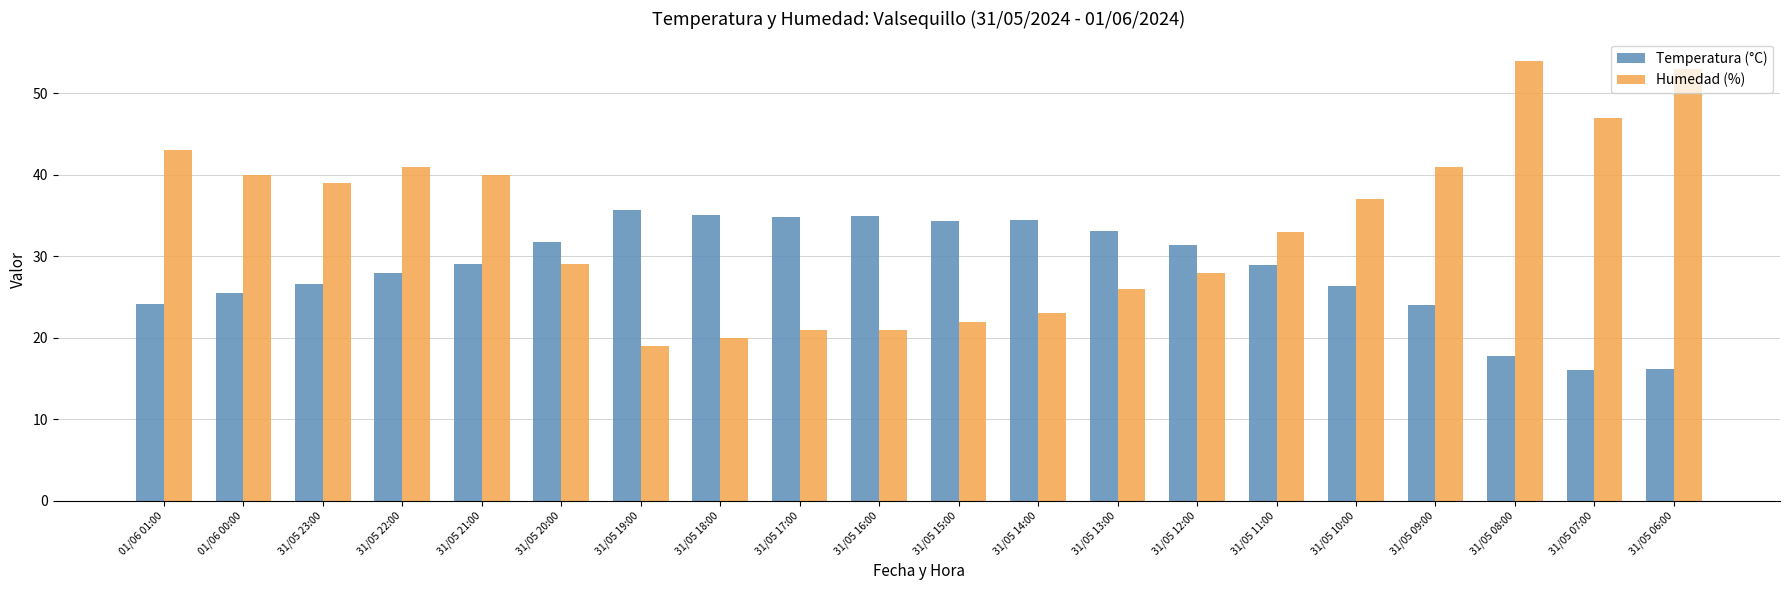

What is the average value of the Humedad (%) series?

33.9